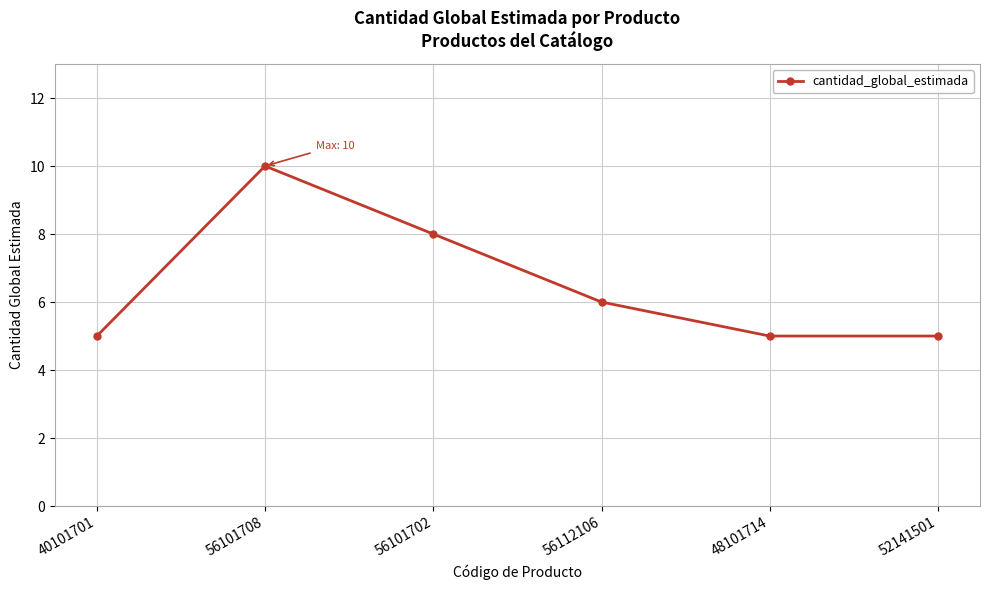

Which category has the highest value across all series?

56101708